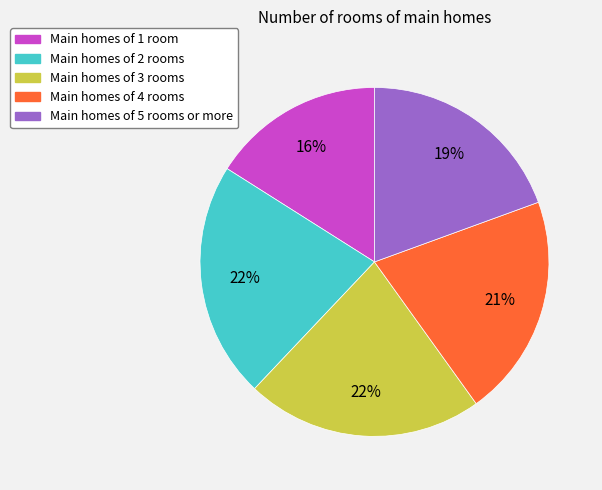

Is there a majority slice in this chart?

No